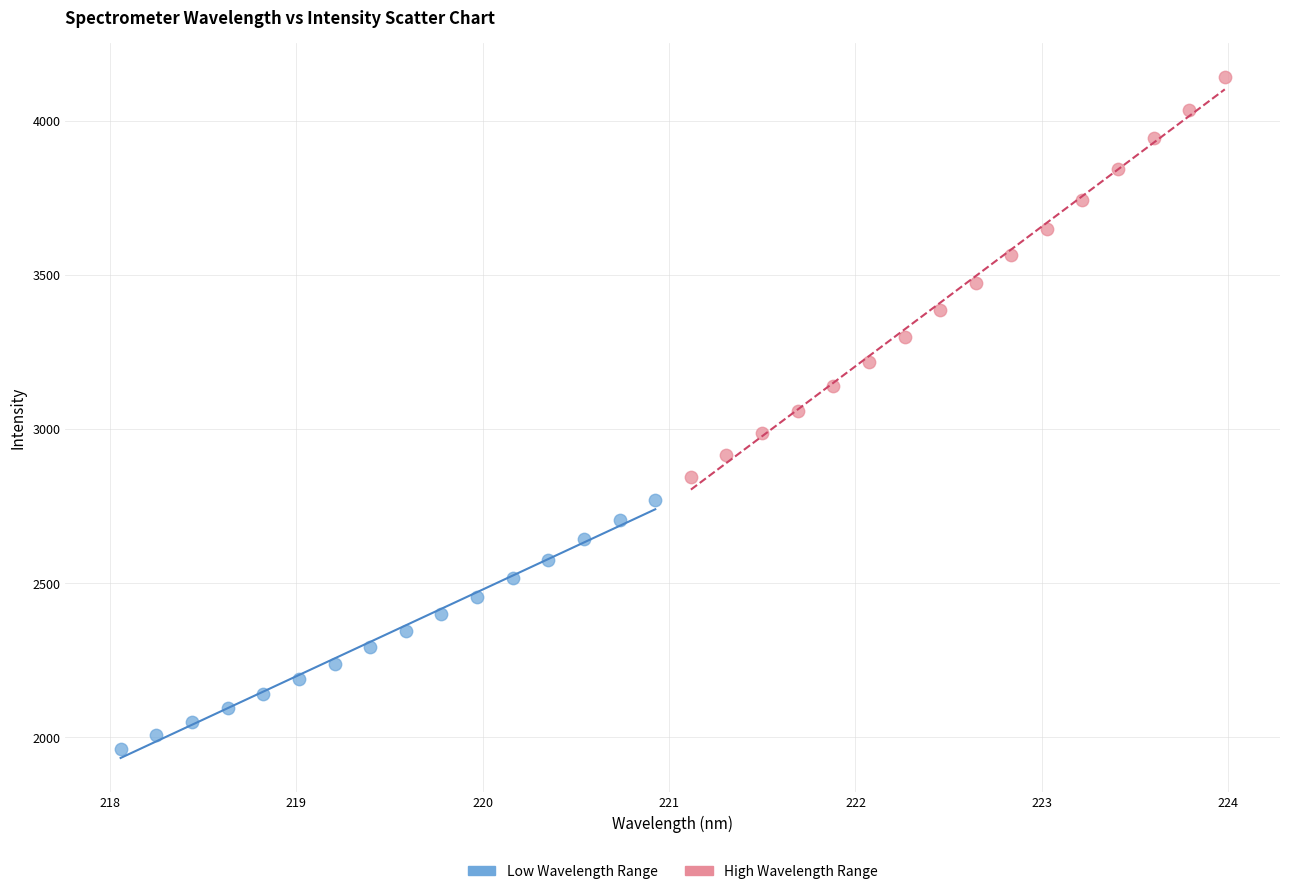

Which series reaches the maximum Y coordinate?

High Wavelength Range